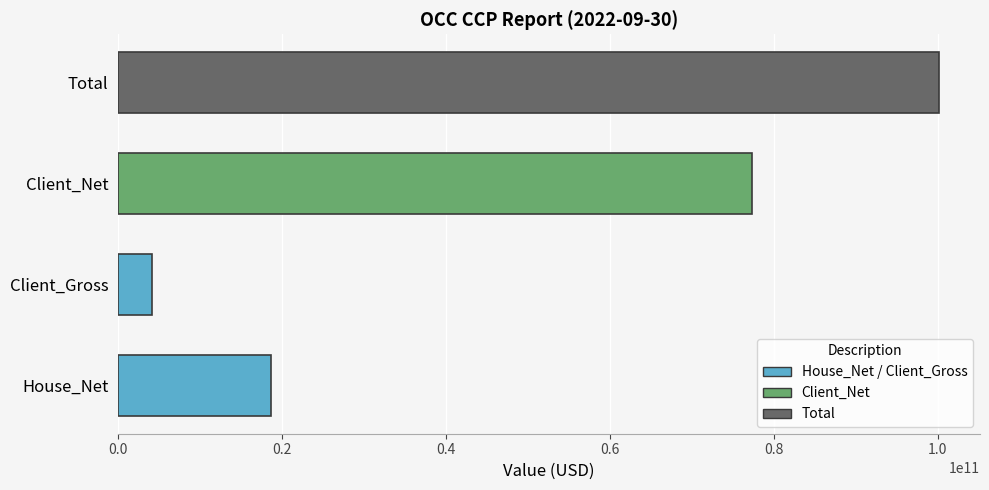

What is the difference between the second highest and second lowest values?

58737857365